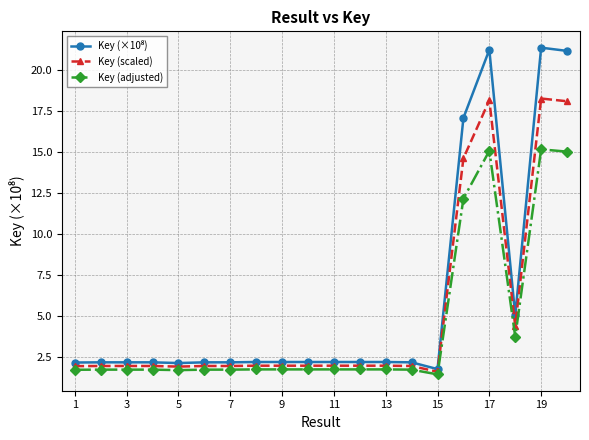

How many lines are shown in the chart?

3